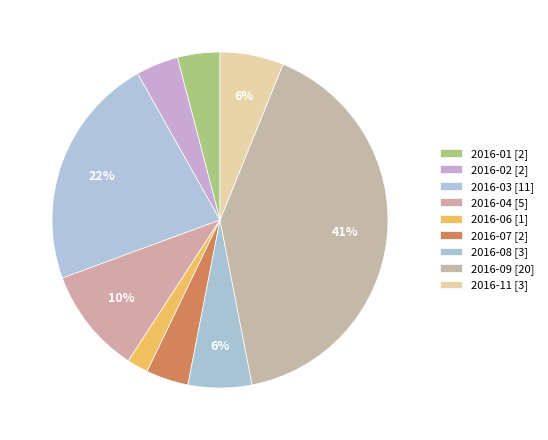

Count the number of slices in the pie.

9